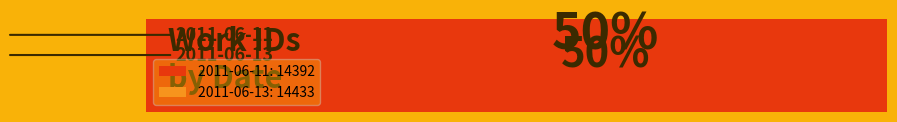

Approximately how many times larger is the value at 2011-06-13 compared to 2011-06-11?

1.0